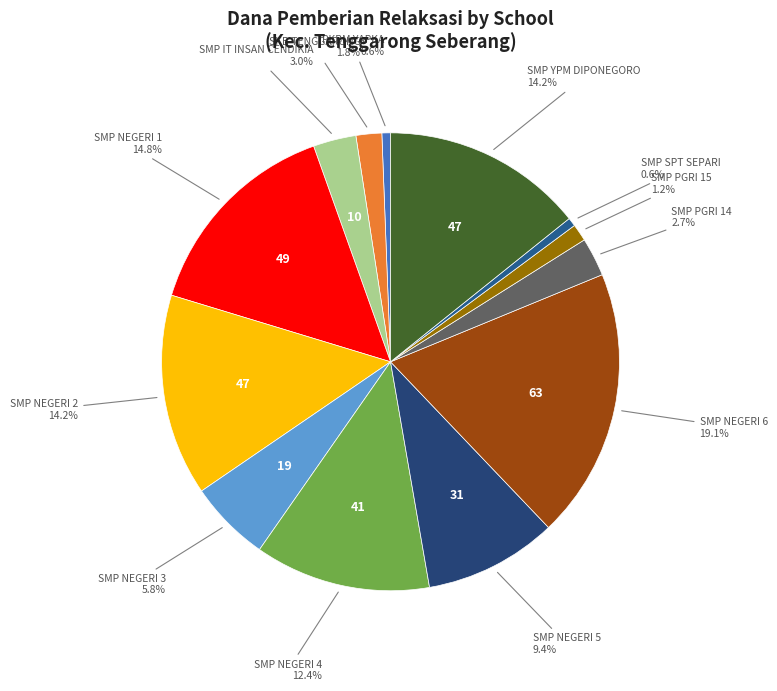

How many segments does this pie chart have?

13